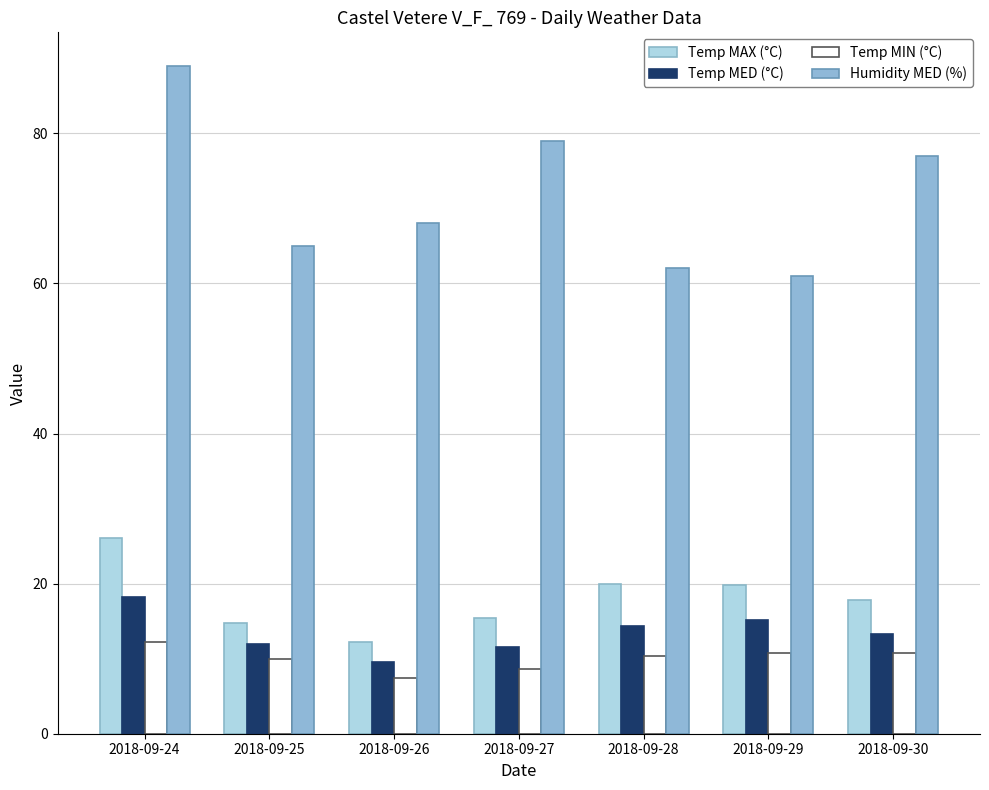

The Temp MIN (°C) series shows 10.0 at 2018-09-25. True or false?

True